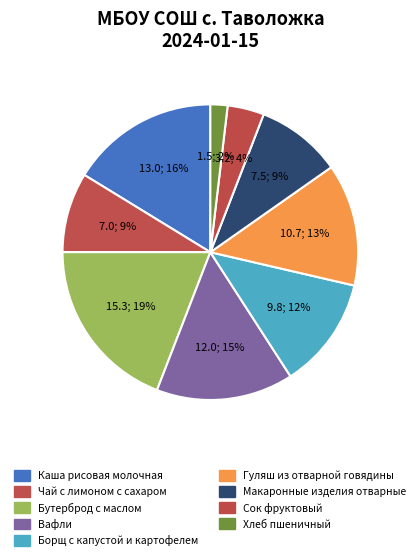

To the nearest percent, what percentage of the pie is Вафли?

15%